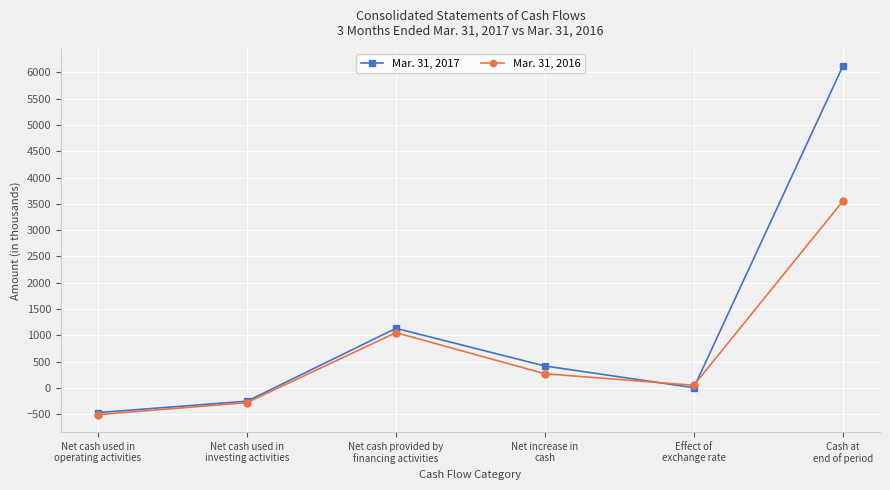

In Mar. 31, 2016, how many points are lower than both neighbors (excluding endpoints)?

1